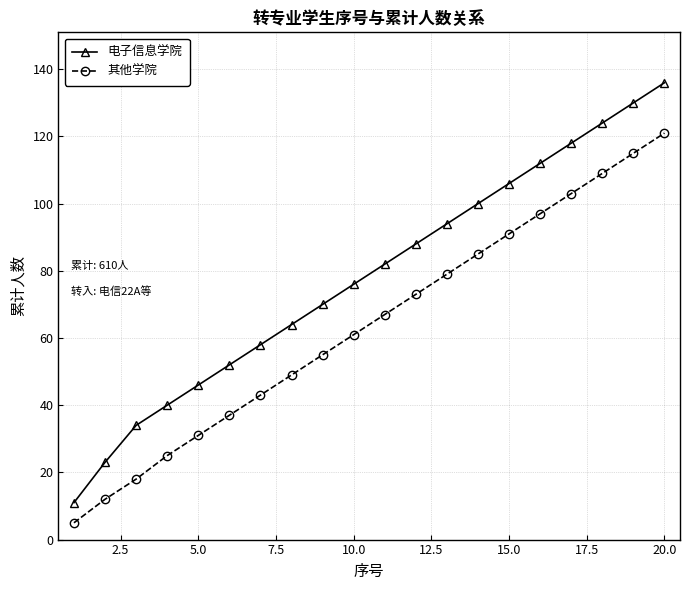

What is the average value of the 电子信息学院 series?

78